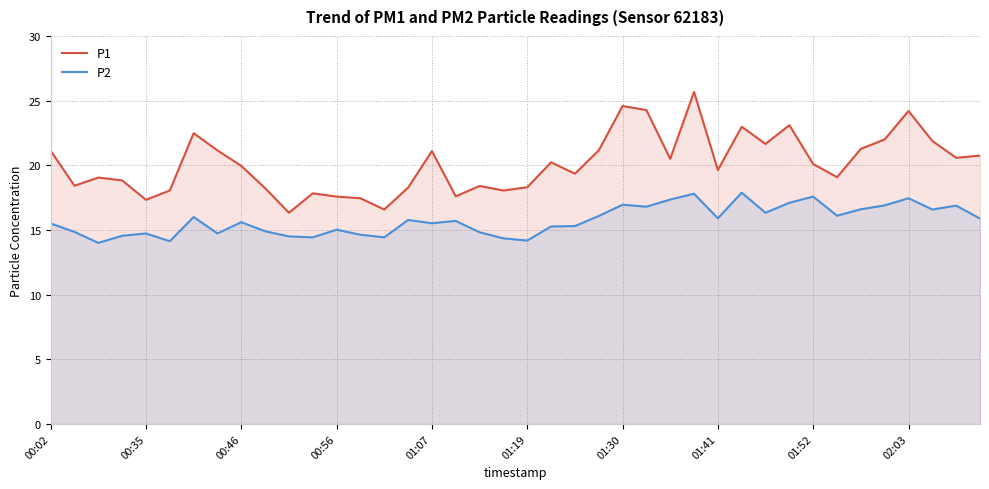

True or false: P2 and P1 intersect in this chart.

False